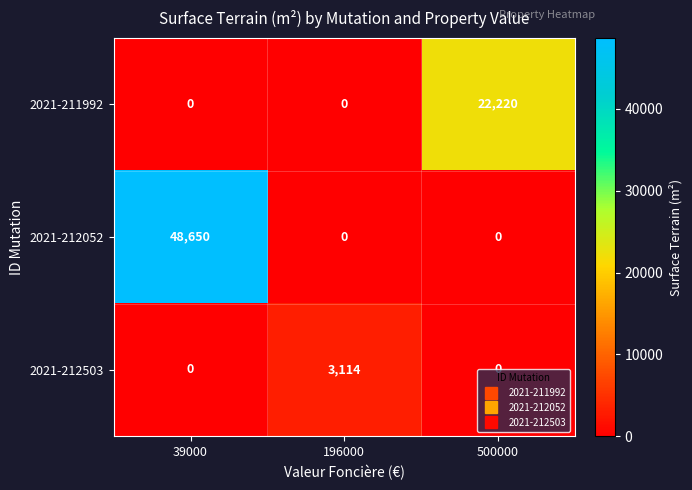

How many distinct data groups are displayed?

3